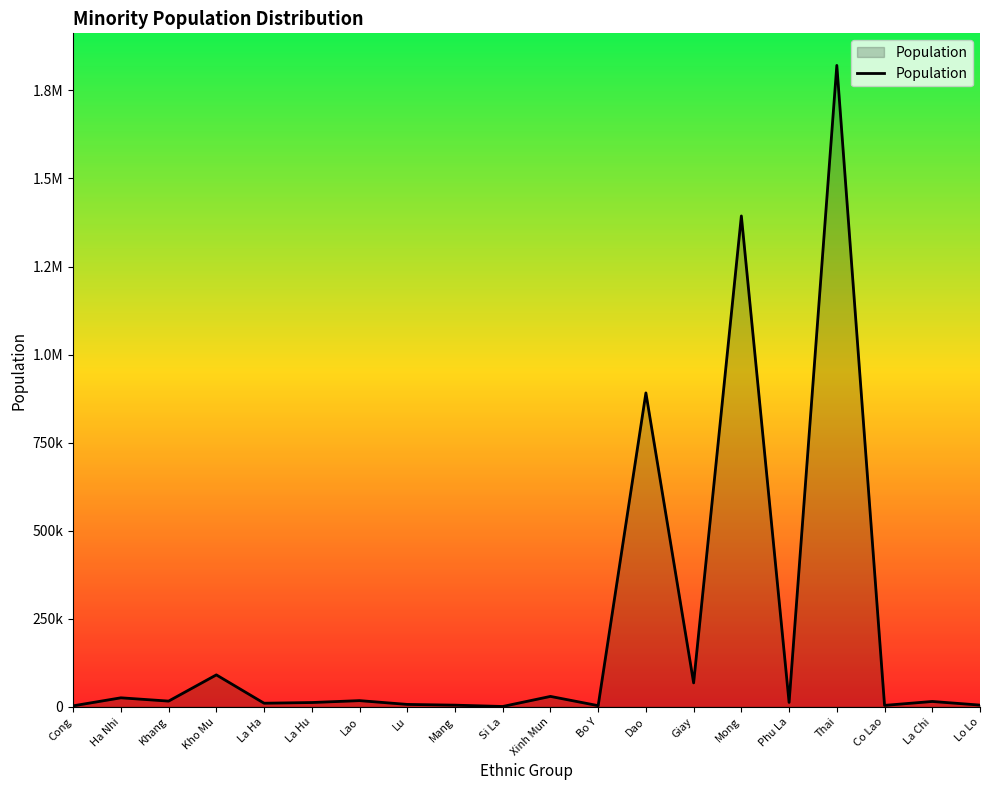

Rank the categories by value from highest to lowest.

Thai, Mong, Dao, Kho Mu, Giay, Xinh Mun, Ha Nhi, Lao, Khang, La Chi, Phu La, La Hu, La Ha, Lu, Lo Lo, Mang, Co Lao, Bo Y, Cong, Si La